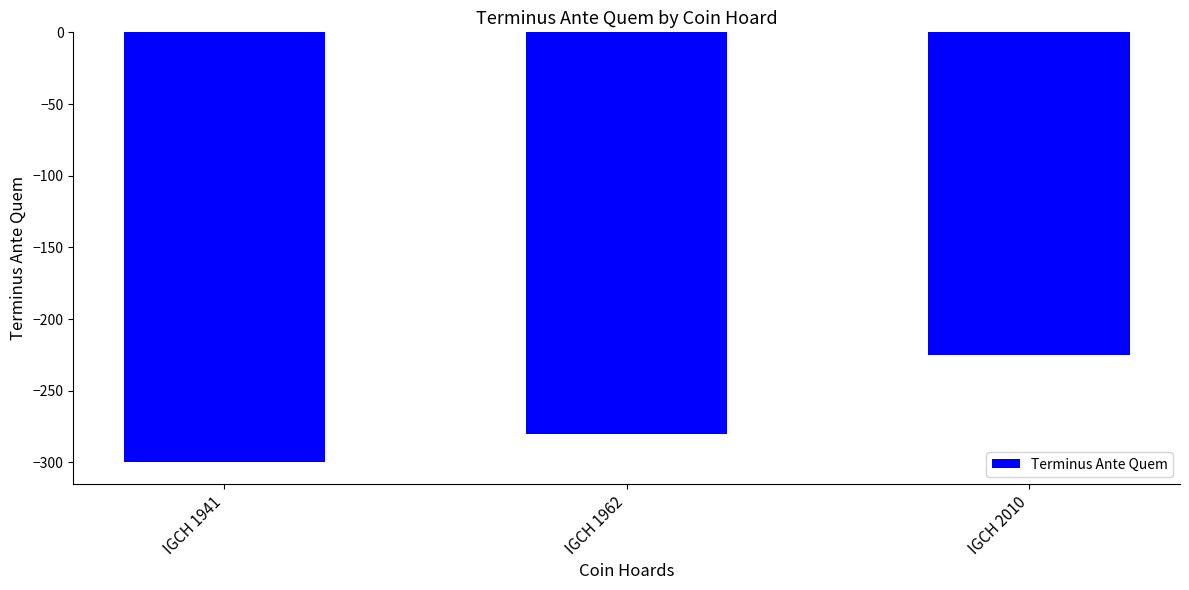

Is it true that the value at IGCH 1962 is -280?

True